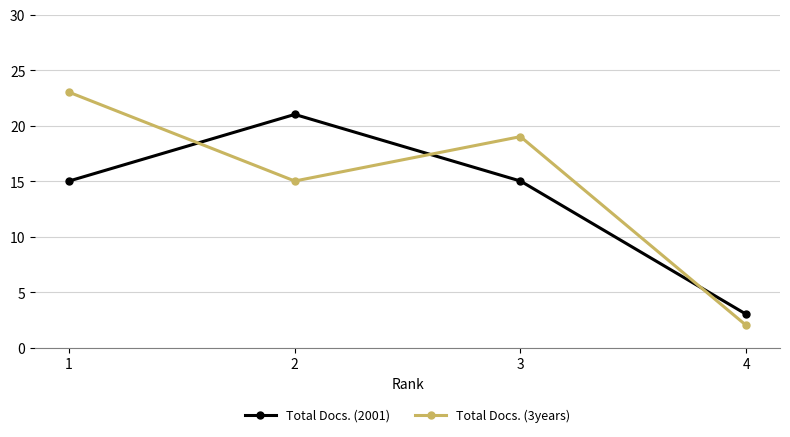

What is the value of the Total Docs. (2001) point at the 3rd from the left?

15